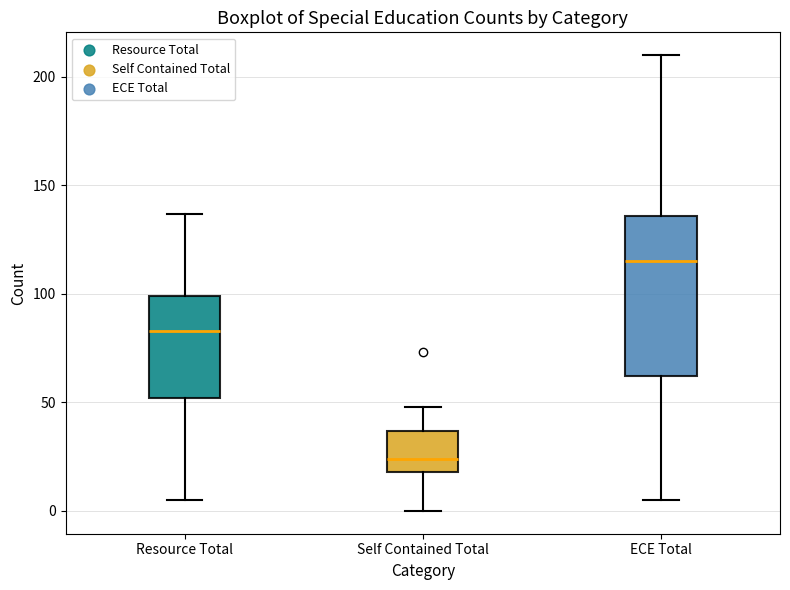

Reading left to right, read every box against the y-axis: the position of its median line, the range the box covers, and the ends of its whiskers. The values are not printed on the chart, so give them approximately, as read against the axis.

Resource Total: median 85, box 50 to 100, whiskers 5 to 135
Self Contained Total: median 25, box 20 to 35, whiskers 0 to 50
ECE Total: median 115, box 60 to 135, whiskers 5 to 210